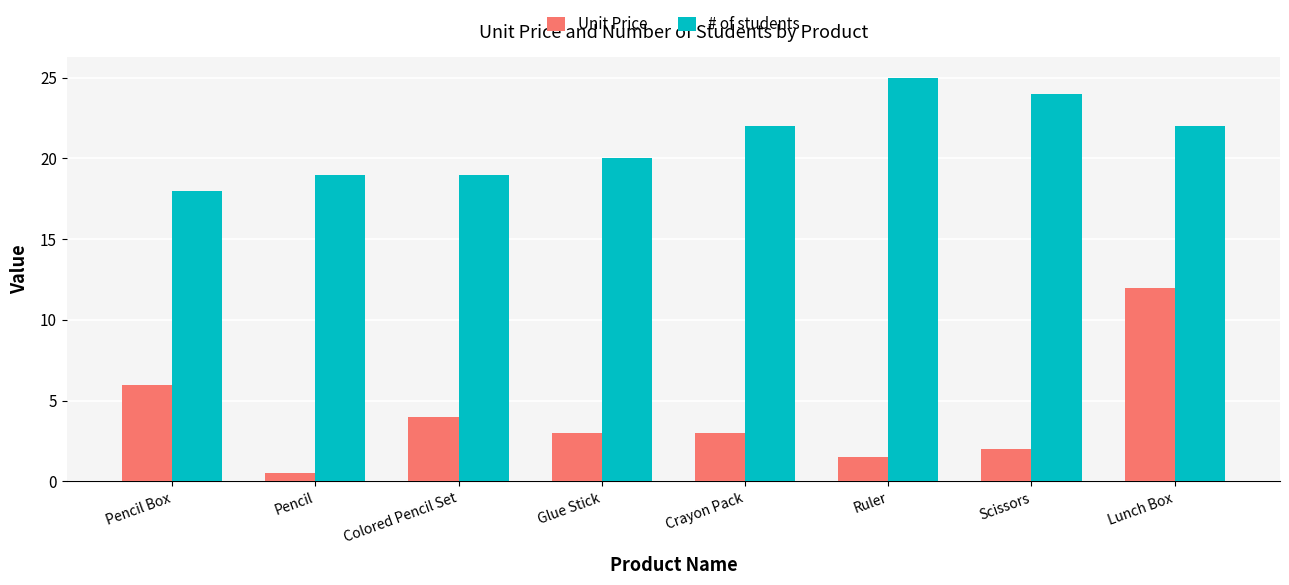

What is the average value of the Unit Price series?

4.0